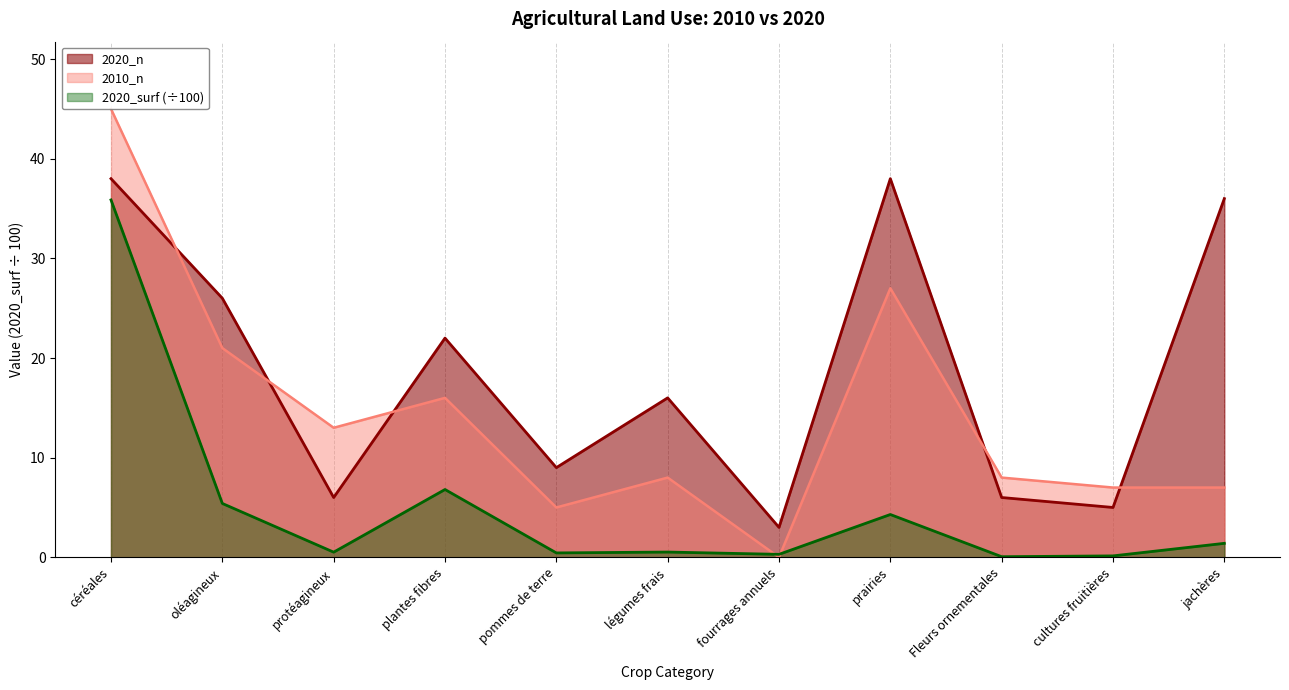

Which series changed the most between pommes de terre and jachères?

2020_n